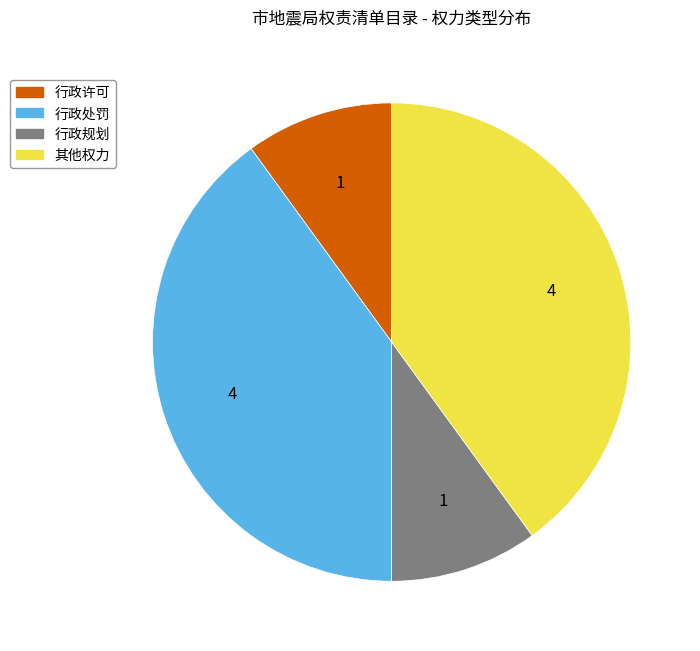

How many segments does this pie chart have?

4